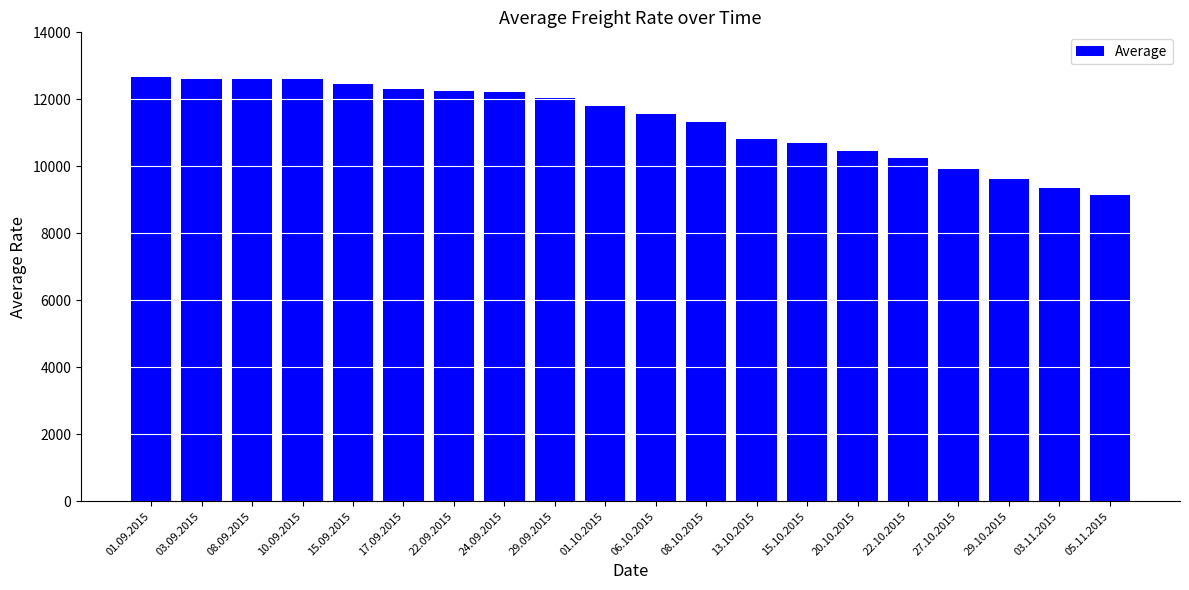

What is the minimum value shown in the chart?

9147